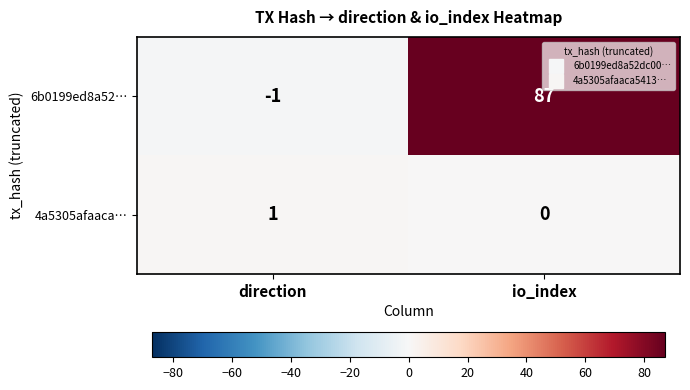

Rank the series by their average value, from highest to lowest.

6b0199ed8a52…, 4a5305afaaca…